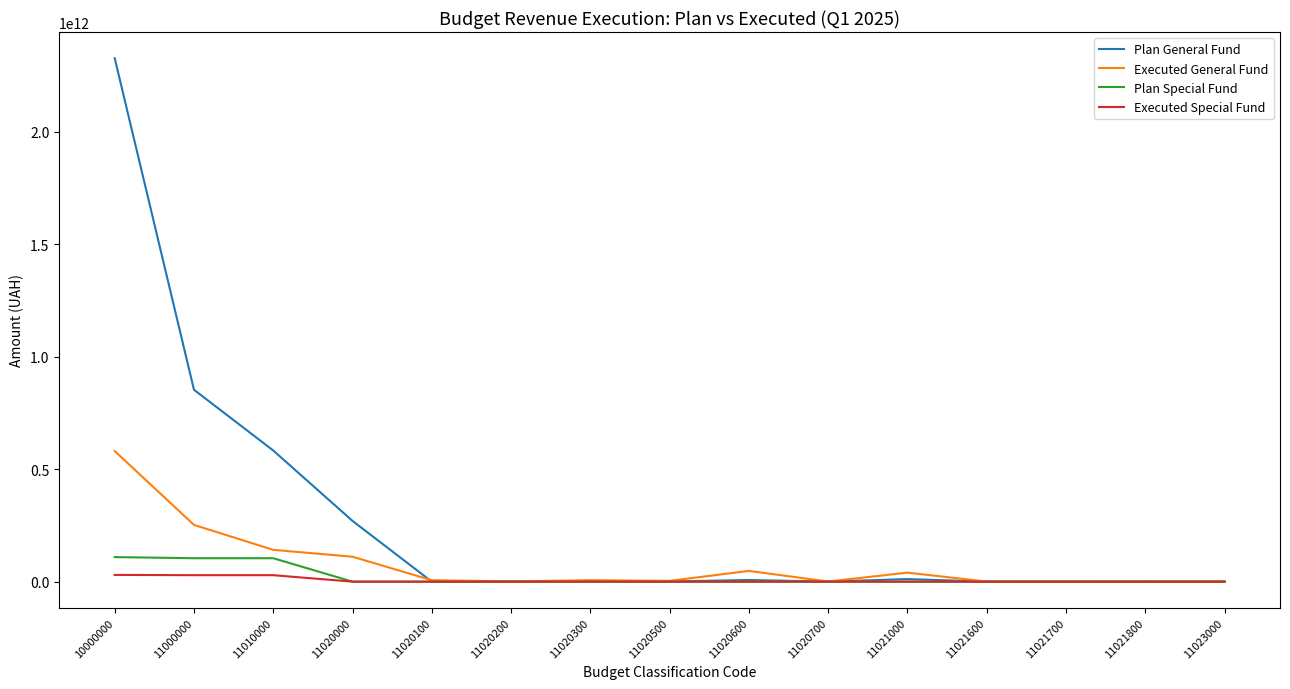

Between 11000000 and 11020000, which series saw the biggest shift?

Plan General Fund